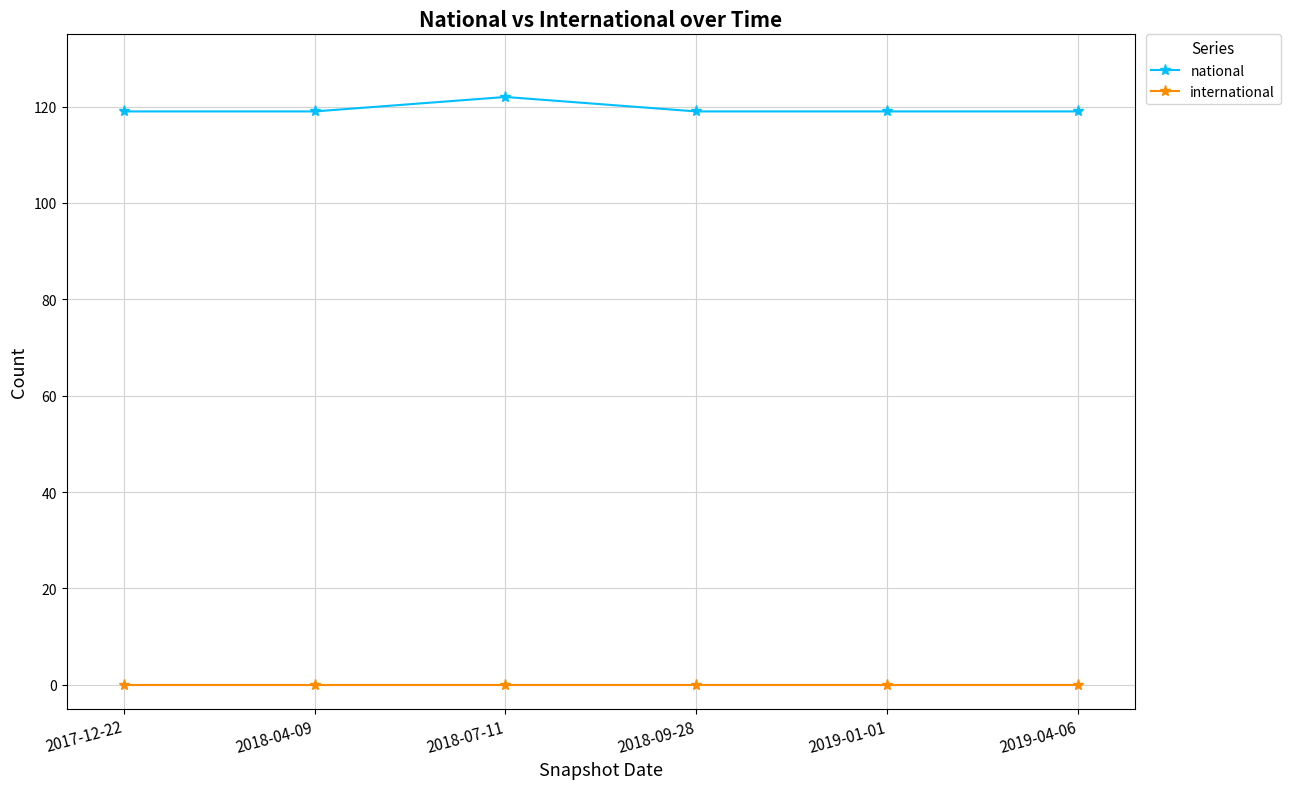

What is the spread (max minus min) of values at 2018-09-28?

119